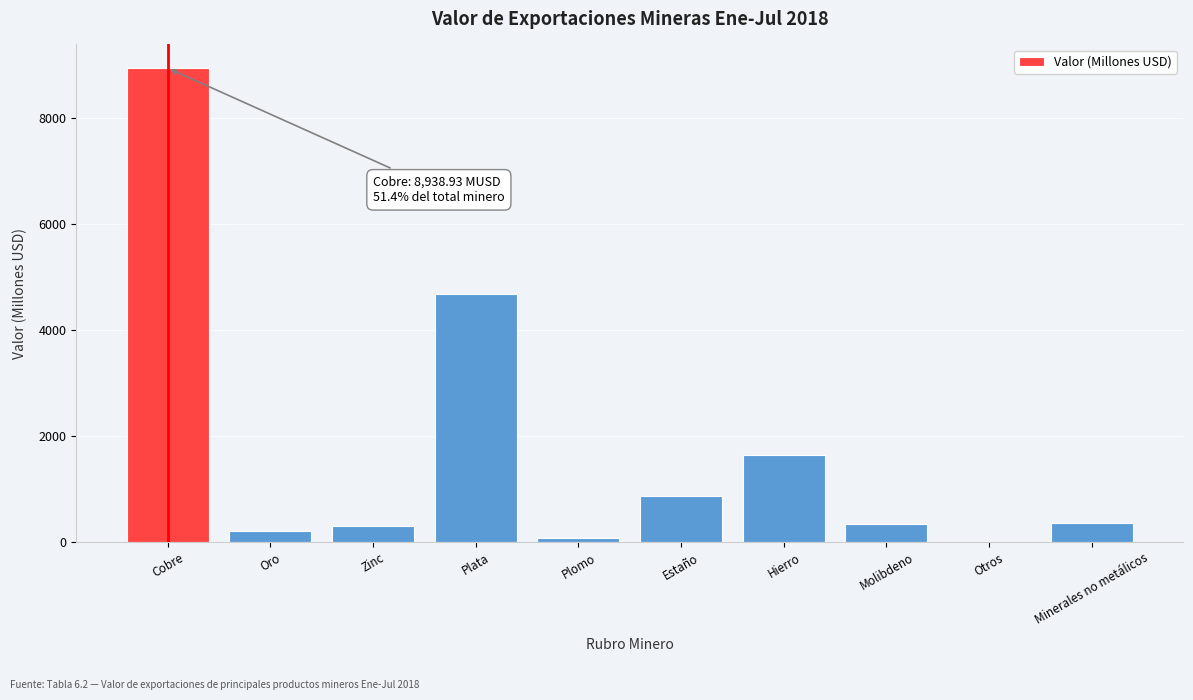

The value at Molibdeno is 337.6. True or false?

True